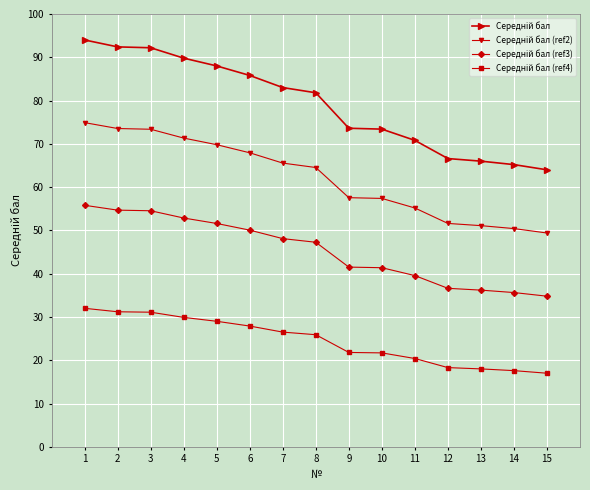

What is the total value across all series at 12?

173.1